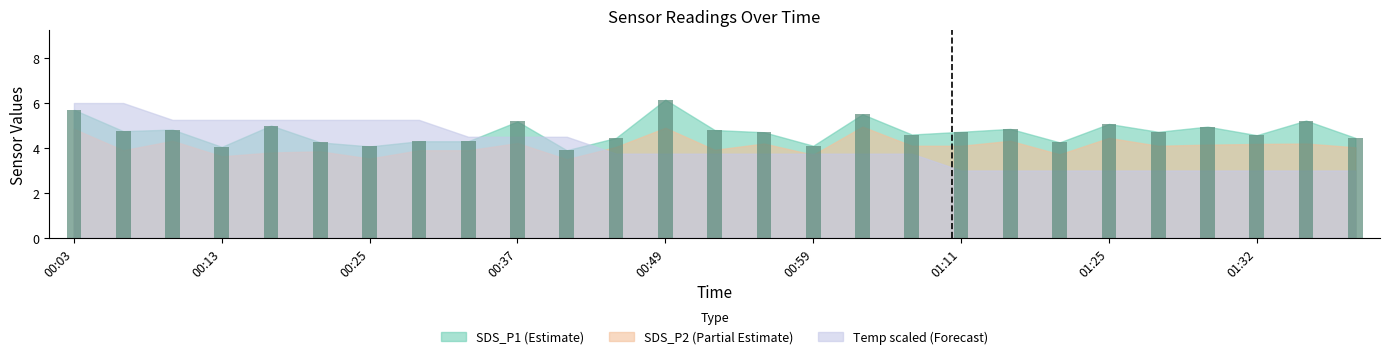

What is the smallest value displayed?

3.9